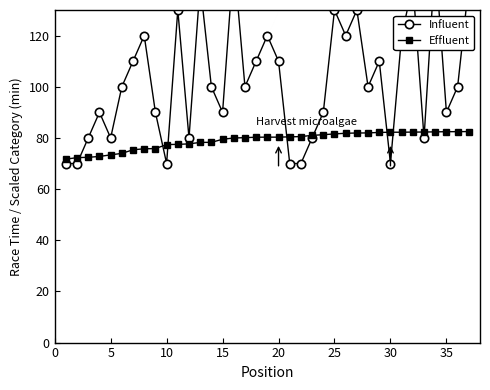

Reading right to left, transcribe all the data shown in this chart.

Influent: 140.0	100.0	90.0	150.0	80.0	140.0	120.0	70.0	110.0	100.0	130.0	120.0	130.0	90.0	80.0	70.0	70.0	110.0	120.0	110.0	100.0	150.0	90.0	100.0	140.0	80.0	130.0	70.0	90.0	120.0	110.0	100.0	80.0	90.0	80.0	70.0	70.0
Effluent: 82.5	82.5	82.4	82.4	82.3	82.3	82.2	82.2	82.2	82.0	81.9	81.8	81.6	81.2	81.0	80.5	80.4	80.3	80.3	80.3	80.1	80.0	79.5	78.3	78.2	77.7	77.5	77.4	75.8	75.8	75.4	74.0	73.4	72.8	72.4	72.3	71.7